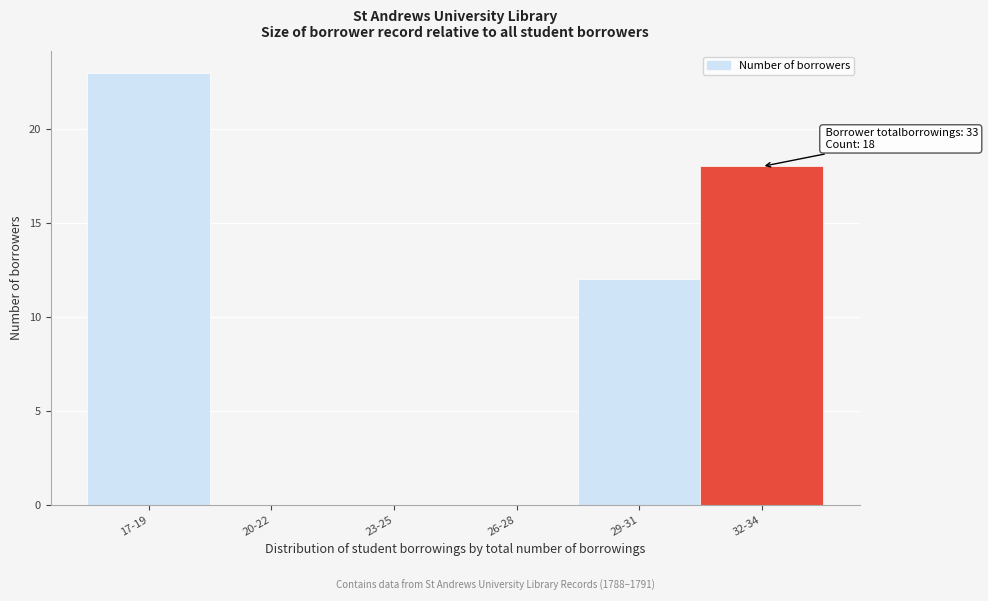

Reading left to right, transcribe all the data shown in this chart.

17-19=23	20-22=0	23-25=0	26-28=0	29-31=12	32-34=18